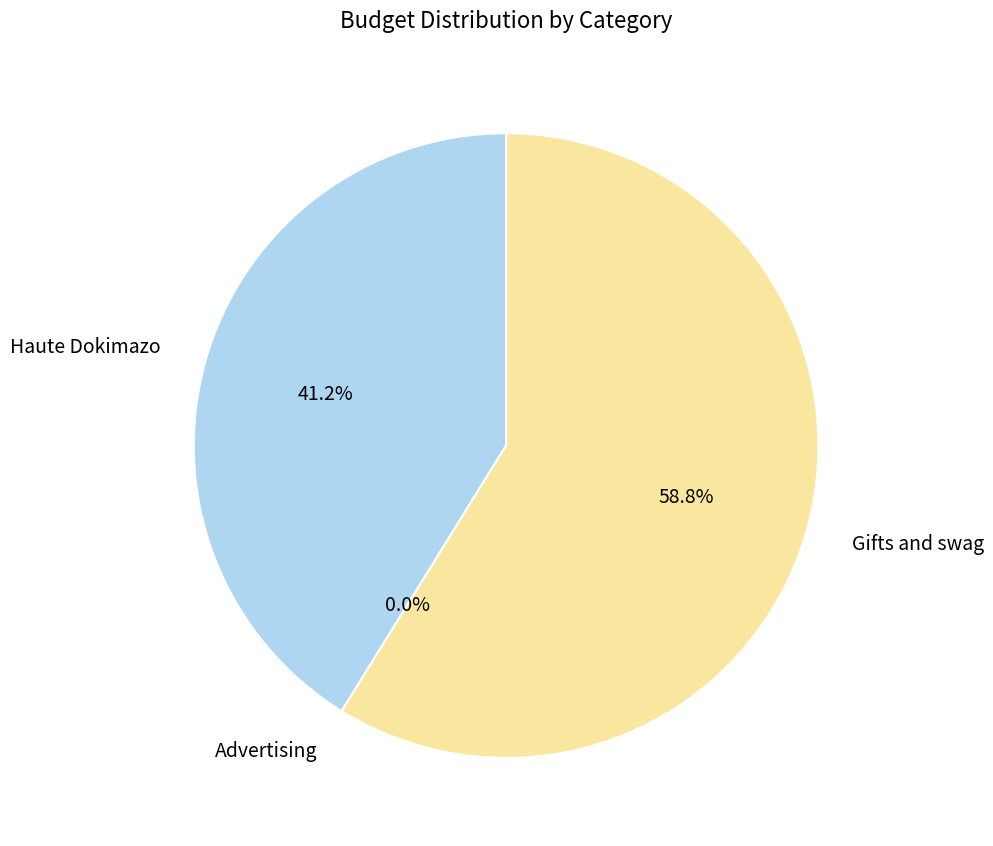

How many segments does this pie chart have?

3